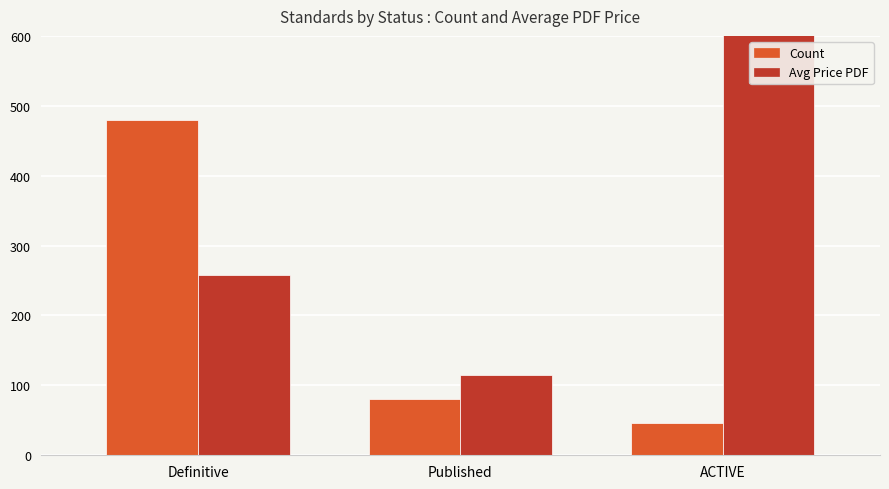

The Count series shows 637.2 at Definitive. True or false?

False